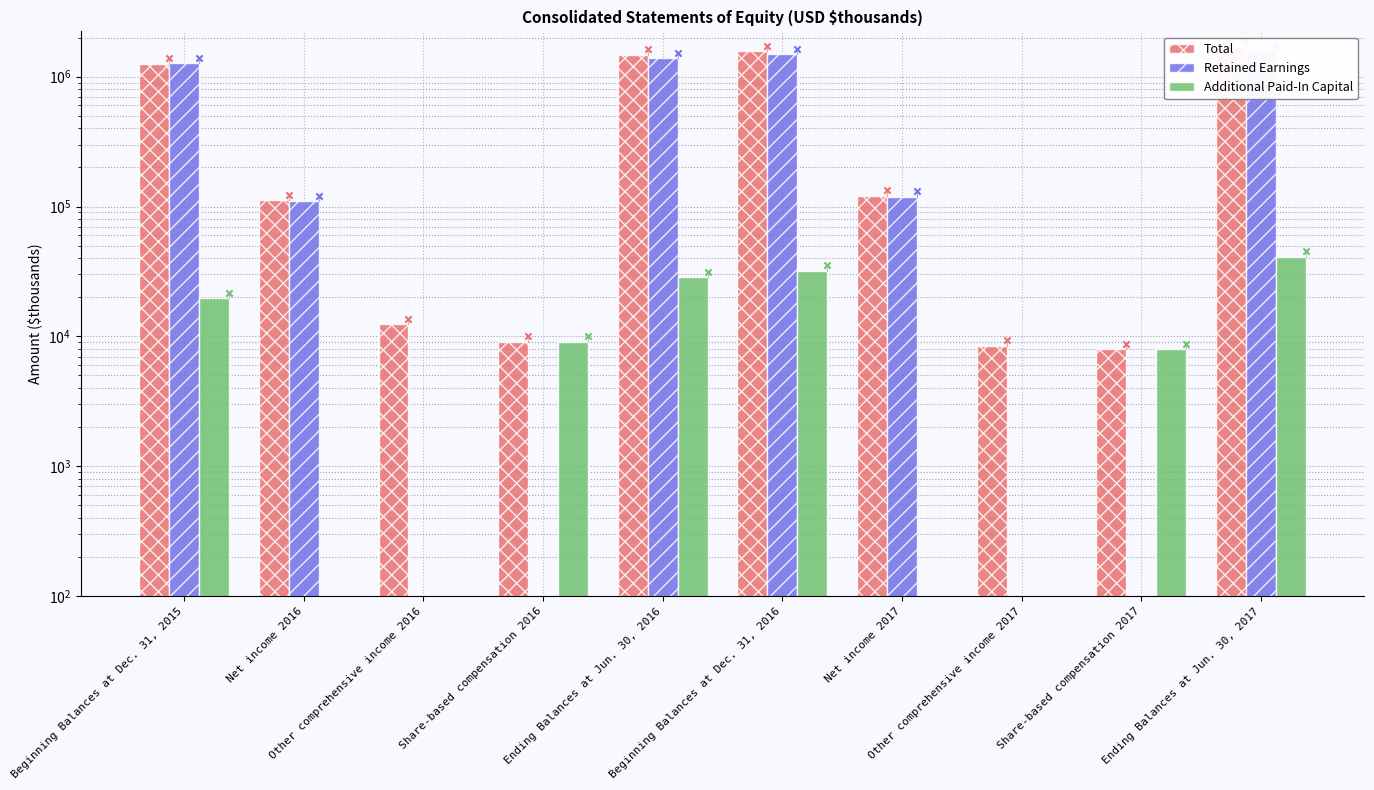

What are all the series names shown in the legend?

Total, Retained Earnings, Additional Paid-In Capital